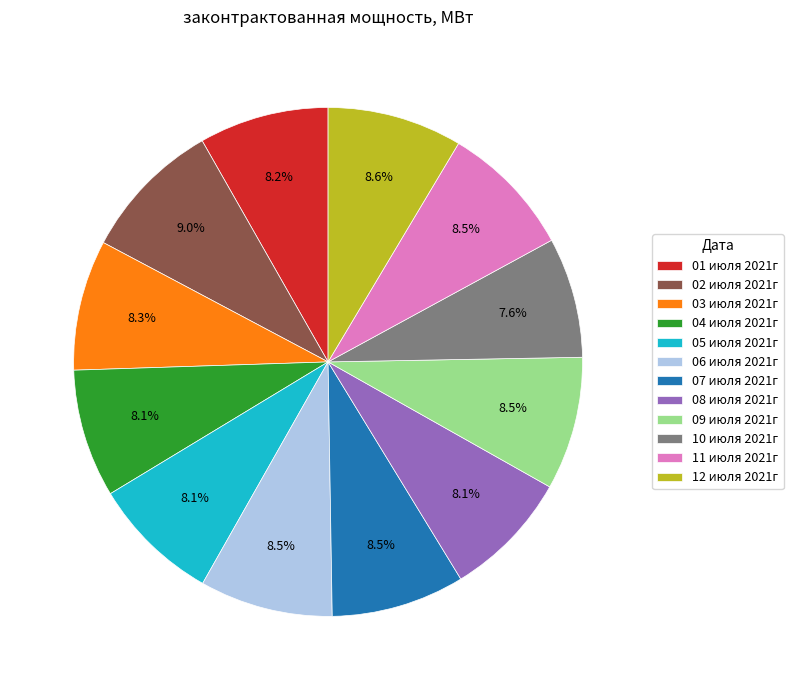

How many slices are in this pie chart?

12